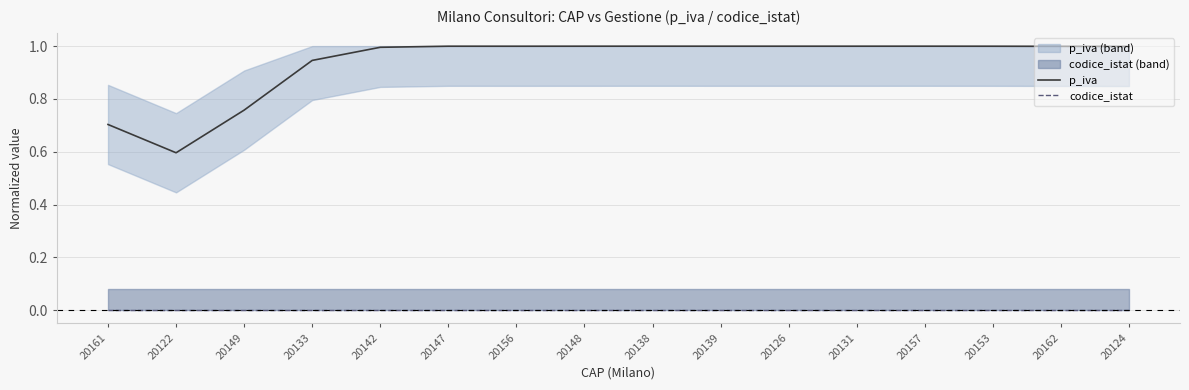

What is the label of the 13th point from the right?

20133